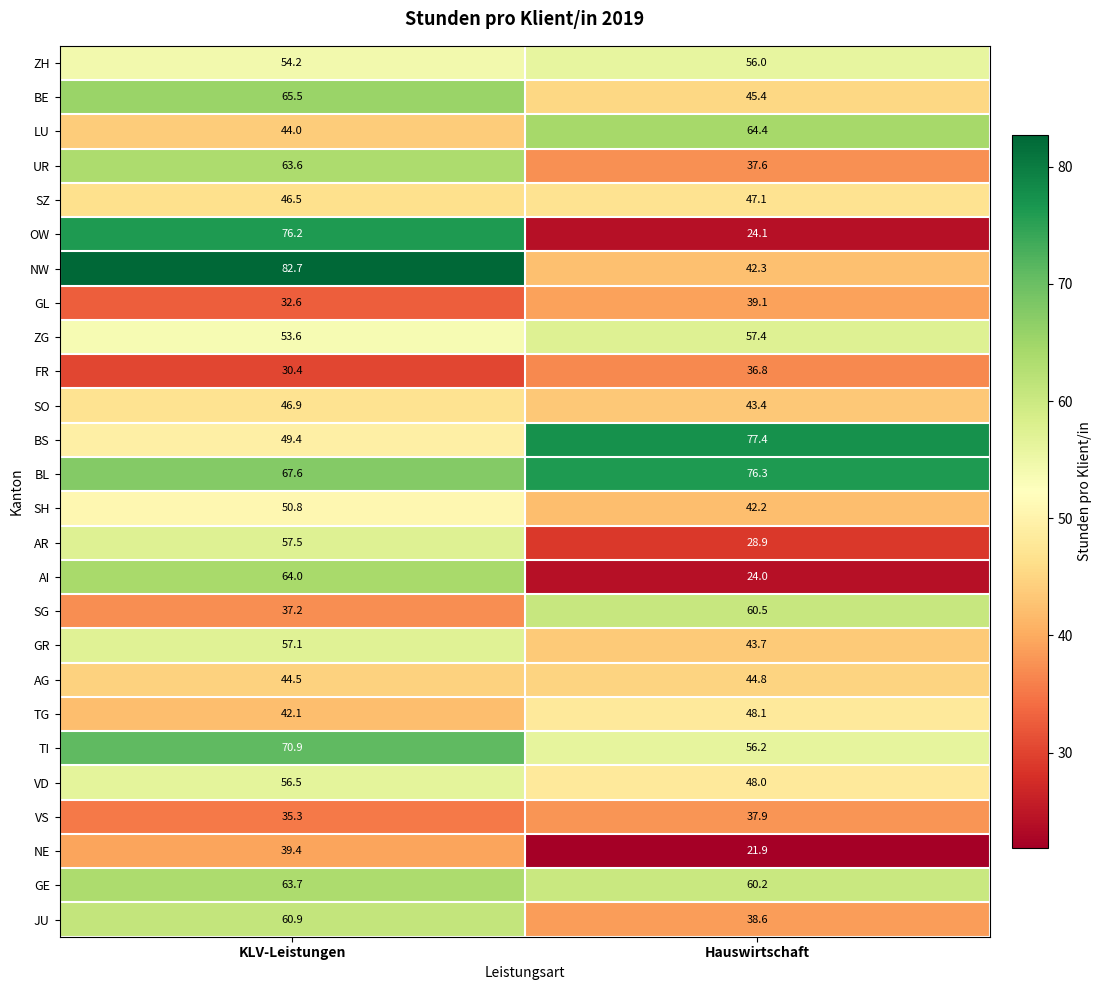

Rank the series at Hauswirtschaft from lowest to highest value.

NE, AI, OW, AR, FR, UR, VS, JU, GL, SH, NW, SO, GR, AG, BE, SZ, VD, TG, ZH, TI, ZG, GE, SG, LU, BL, BS